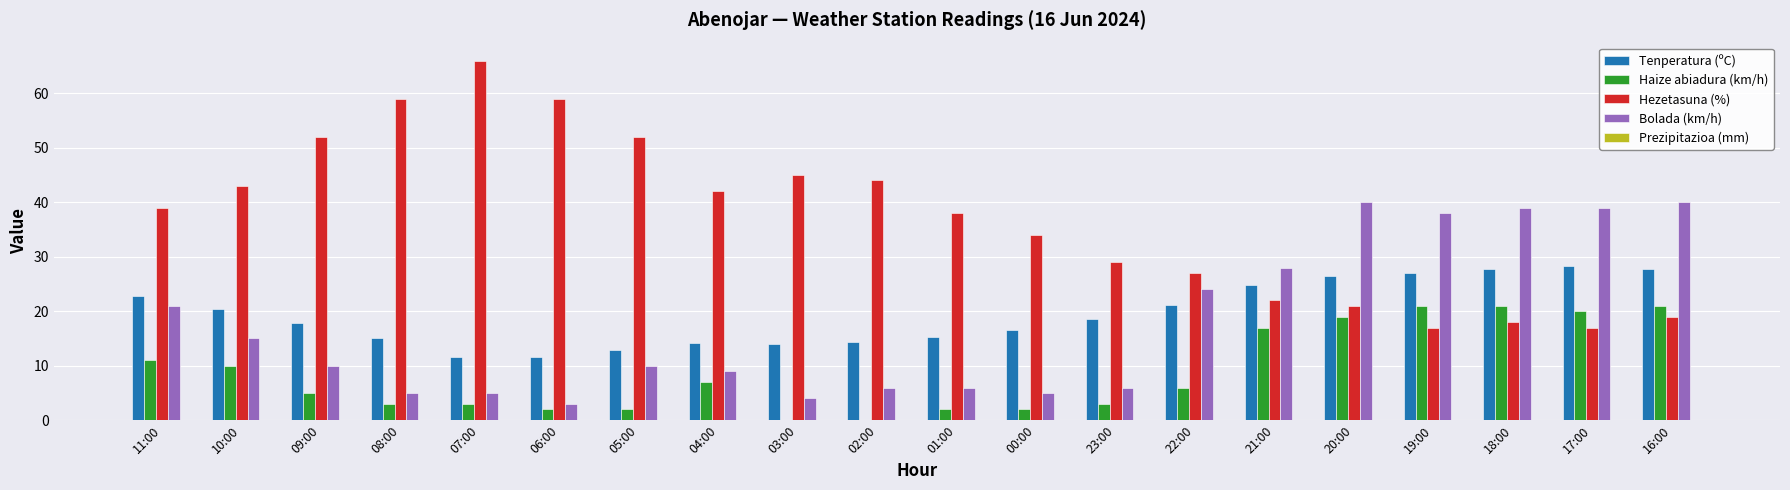

What is the greatest value displayed?

66.0